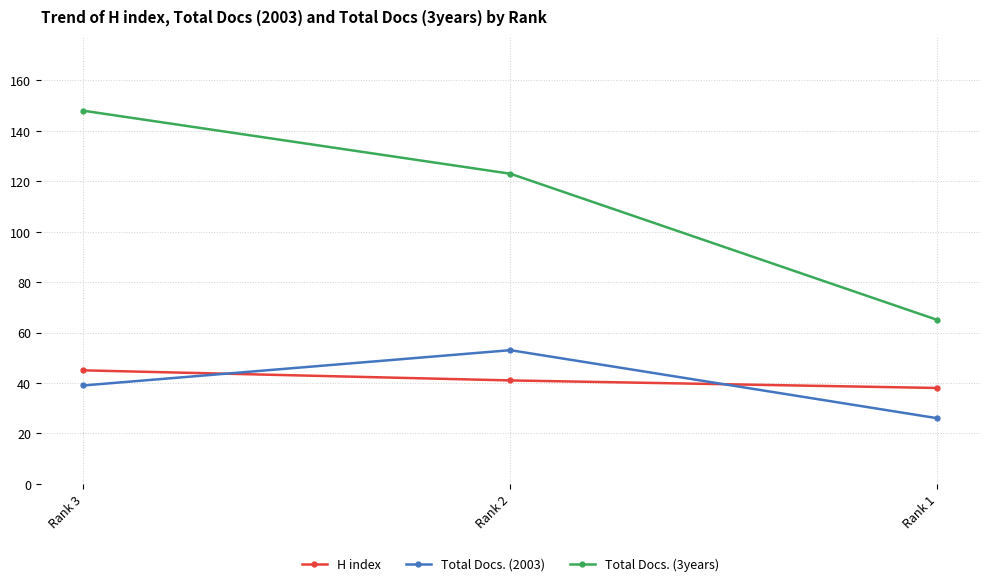

Reading left to right, list all the values displayed in this chart.

H index: 45	41	38
Total Docs. (2003): 39	53	26
Total Docs. (3years): 148	123	65